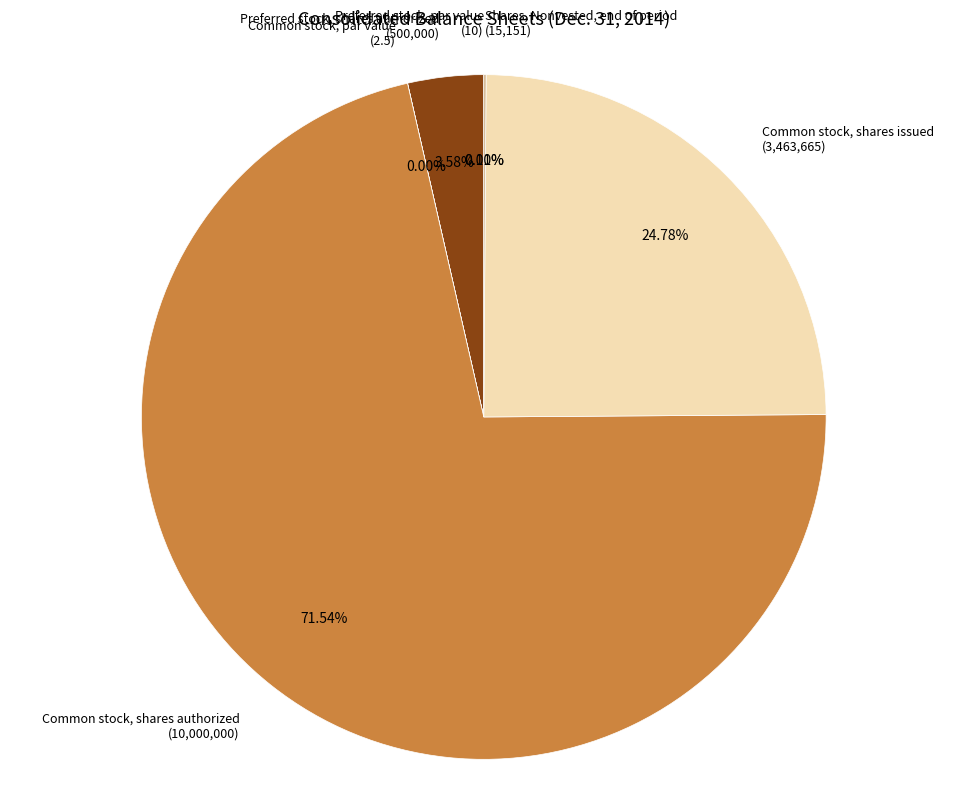

What is the largest slice in the pie chart?

Common stock, shares authorized